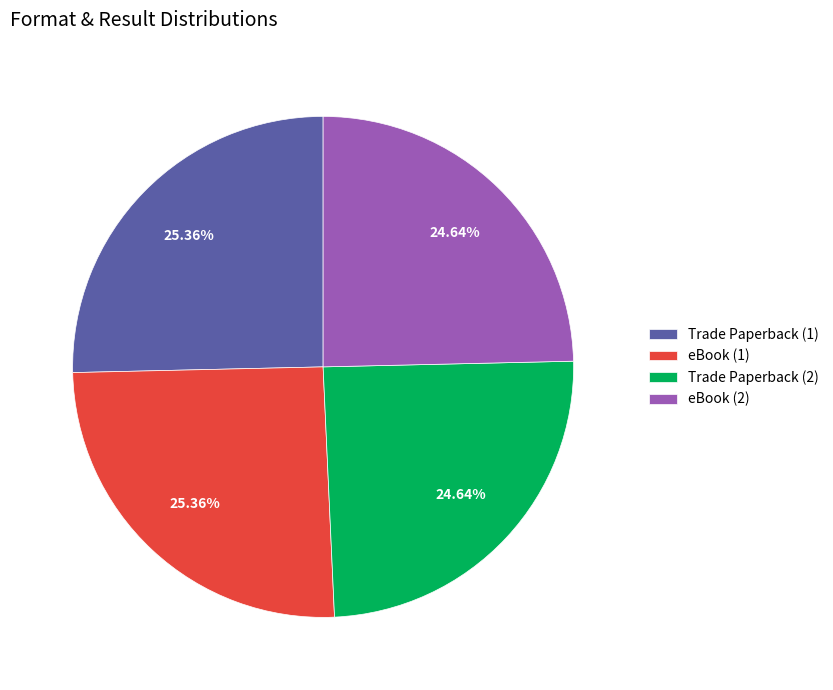

Is there any slice that represents more than half of the pie?

No